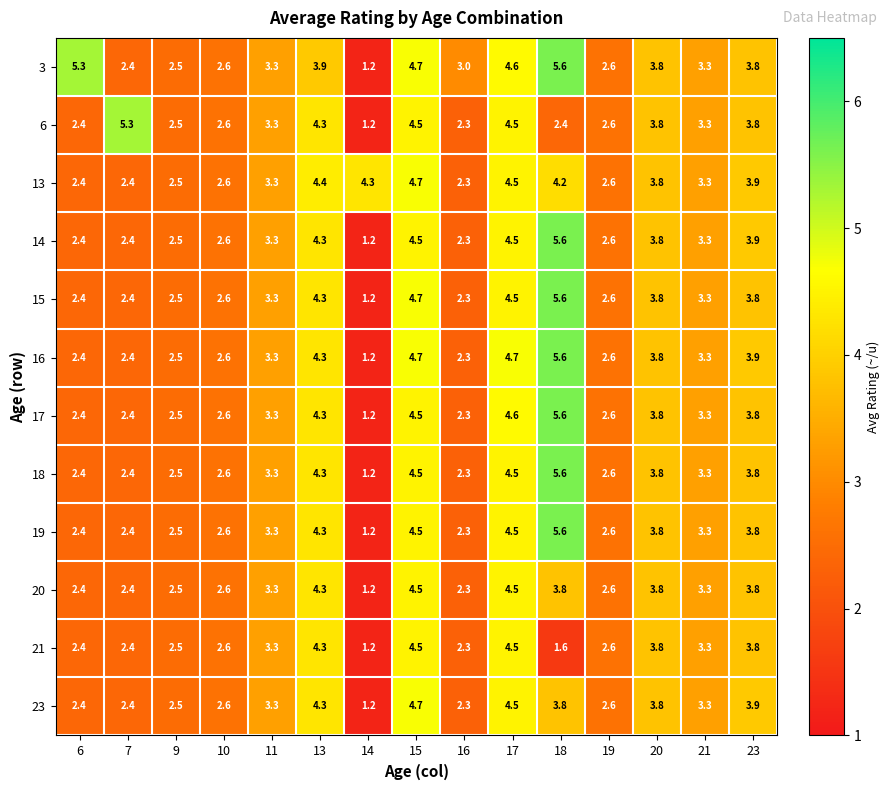

The value of 18 at 15 is 1.3. True or false?

False